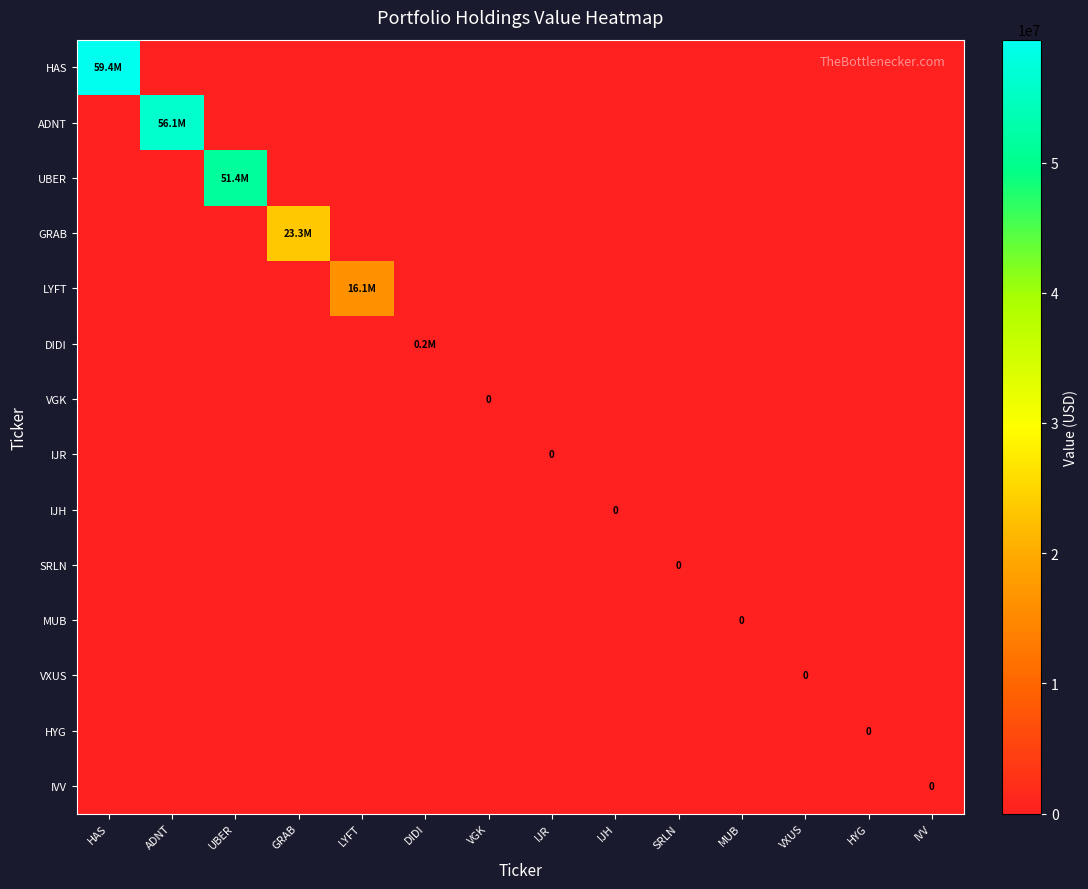

At which category does the chart reach its peak across all series?

HAS